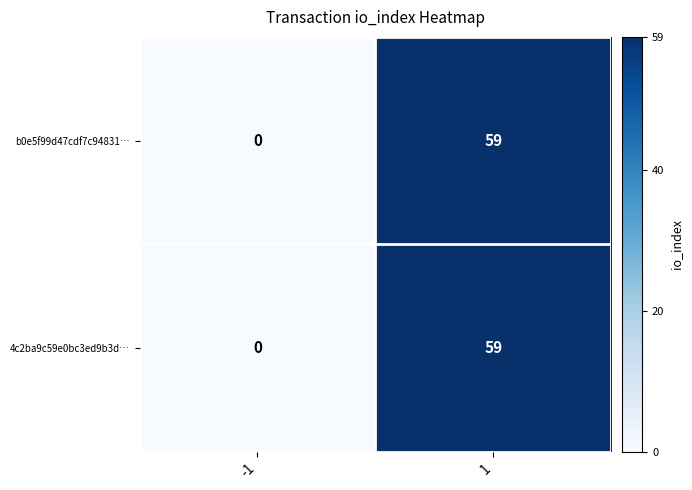

What is the total value across all series at 1?

118